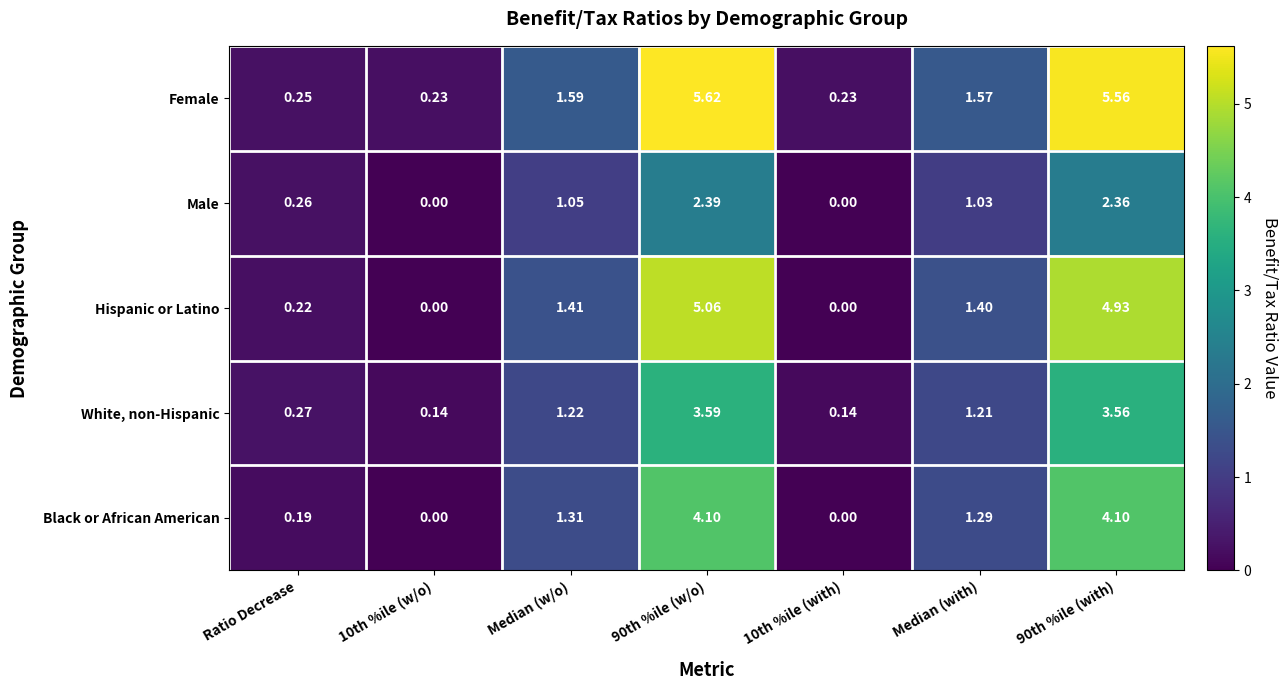

At which label is Female closest to 2?

Median (w/o)